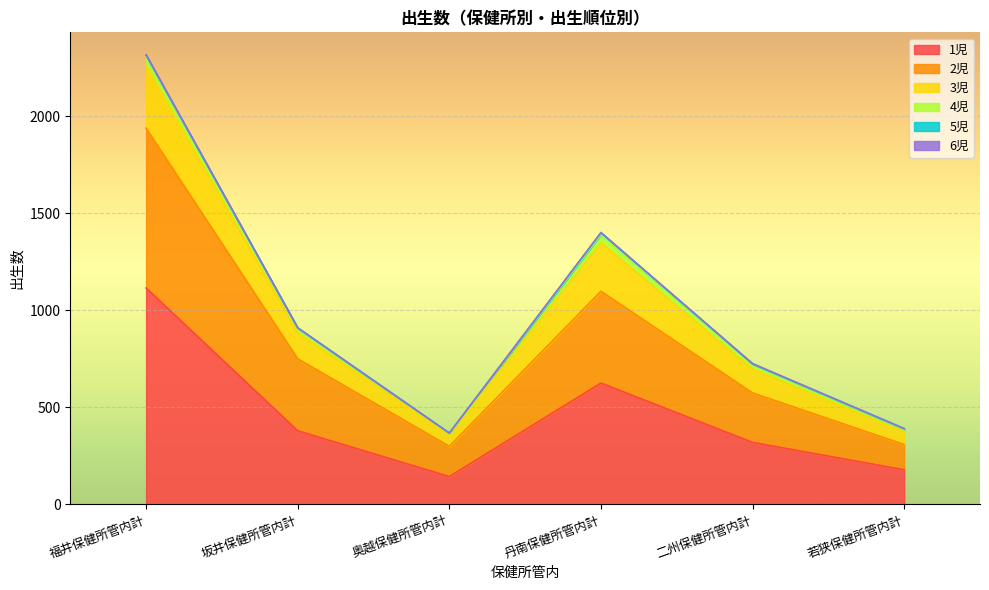

At which label does 1児 reach its peak?

福井保健所管内計